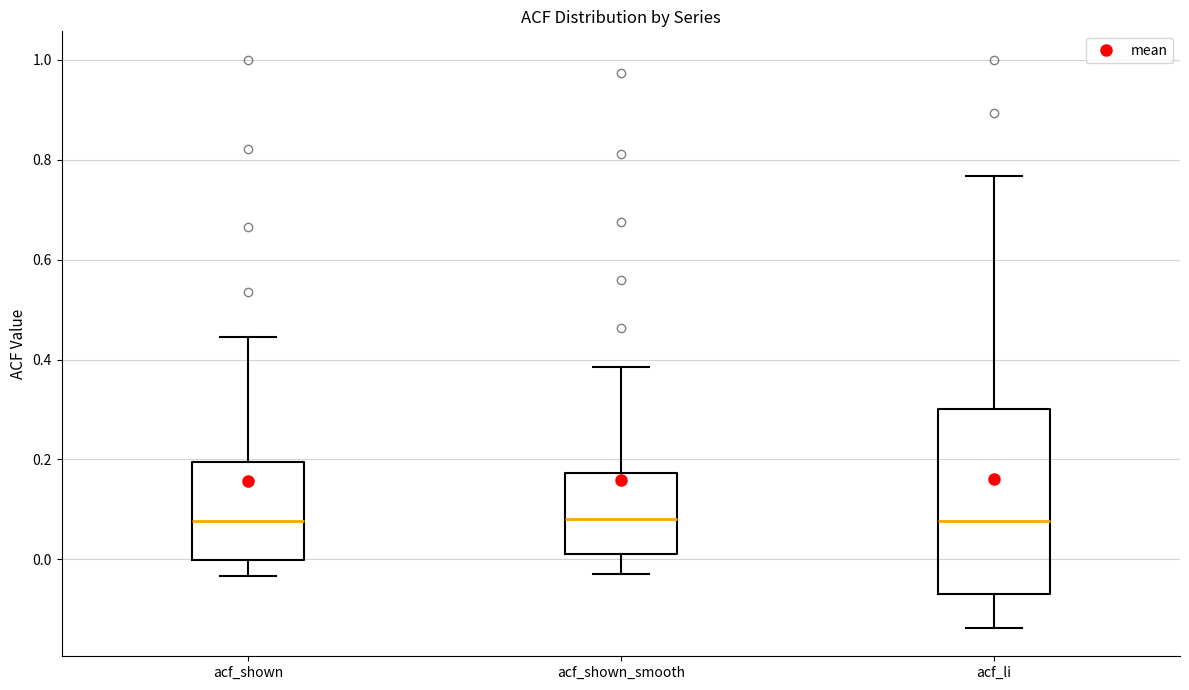

Reading left to right, read every box against the y-axis: the position of its median line, the range the box covers, and the ends of its whiskers. The values are not printed on the chart, so give them approximately, as read against the axis.

acf_shown: median 0.08, box 0.00 to 0.20, whiskers -0.04 to 0.44
acf_shown_smooth: median 0.08, box 0.02 to 0.18, whiskers -0.02 to 0.38
acf_li: median 0.08, box -0.06 to 0.30, whiskers -0.14 to 0.76